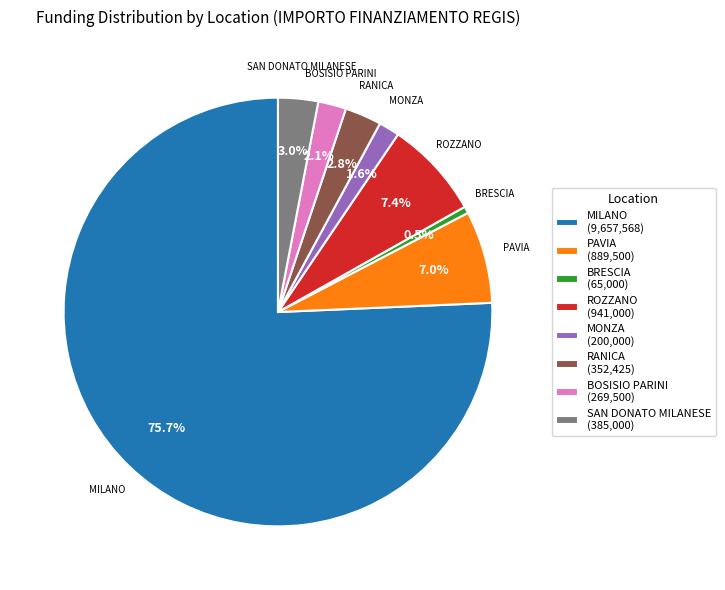

Do MILANO and SAN DONATO MILANESE together represent more than half of the pie?

Yes